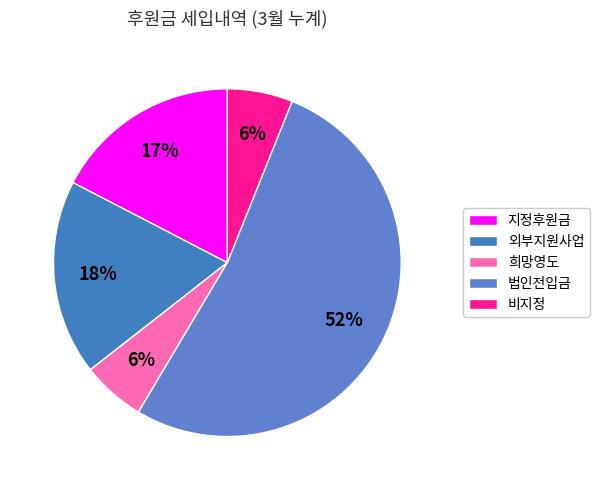

Is it true that 외부지원사업 is 18% of the pie?

True